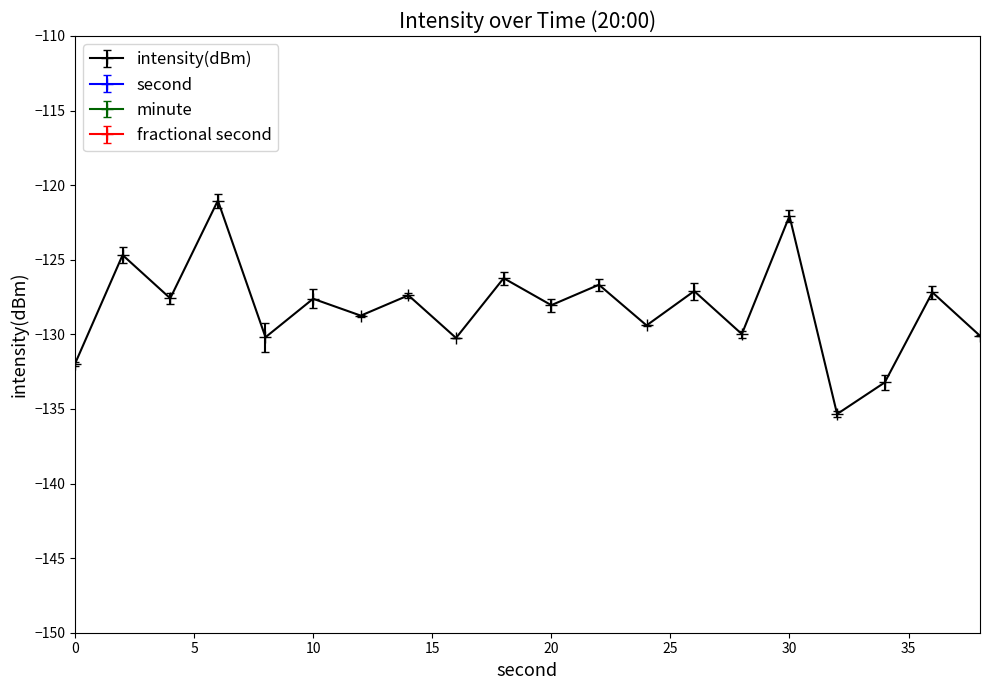

True or false: second and intensity(dBm) cross at least once.

False